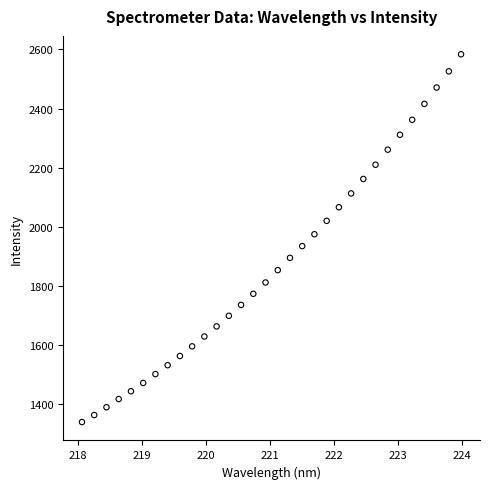

What is the range of X values (max minus min)?

5.9